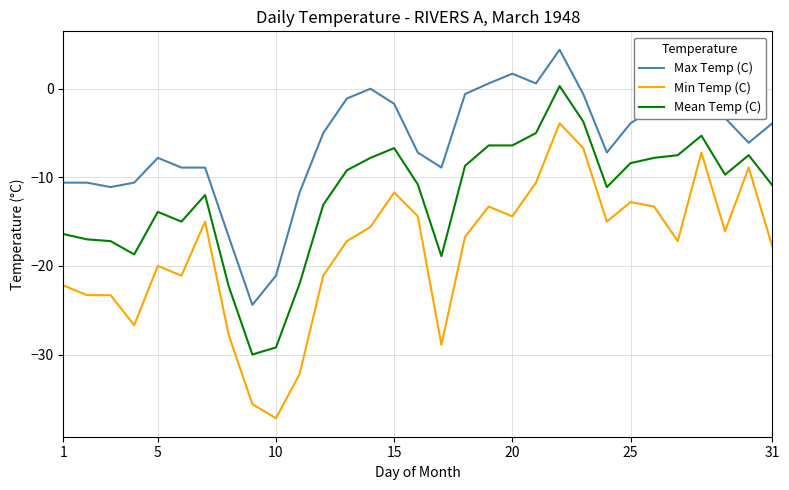

Which series has the largest range (max minus min)?

Min Temp (C)